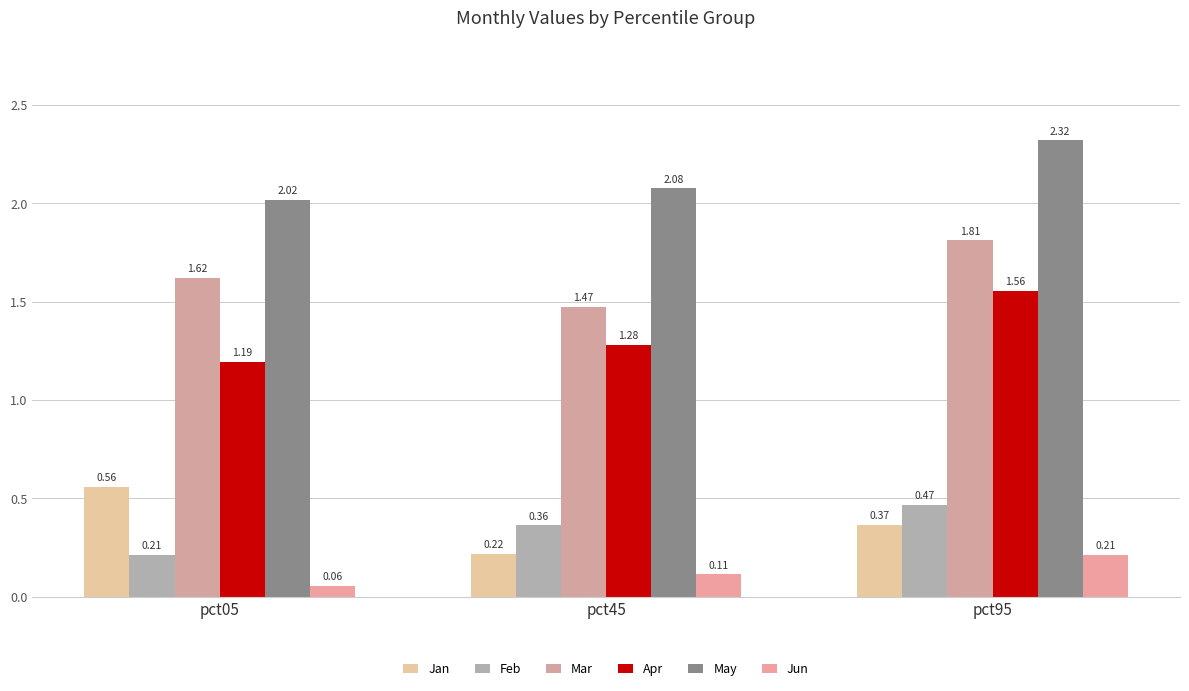

Is the value of May at pct45 greater than the value of Feb at pct05?

Yes